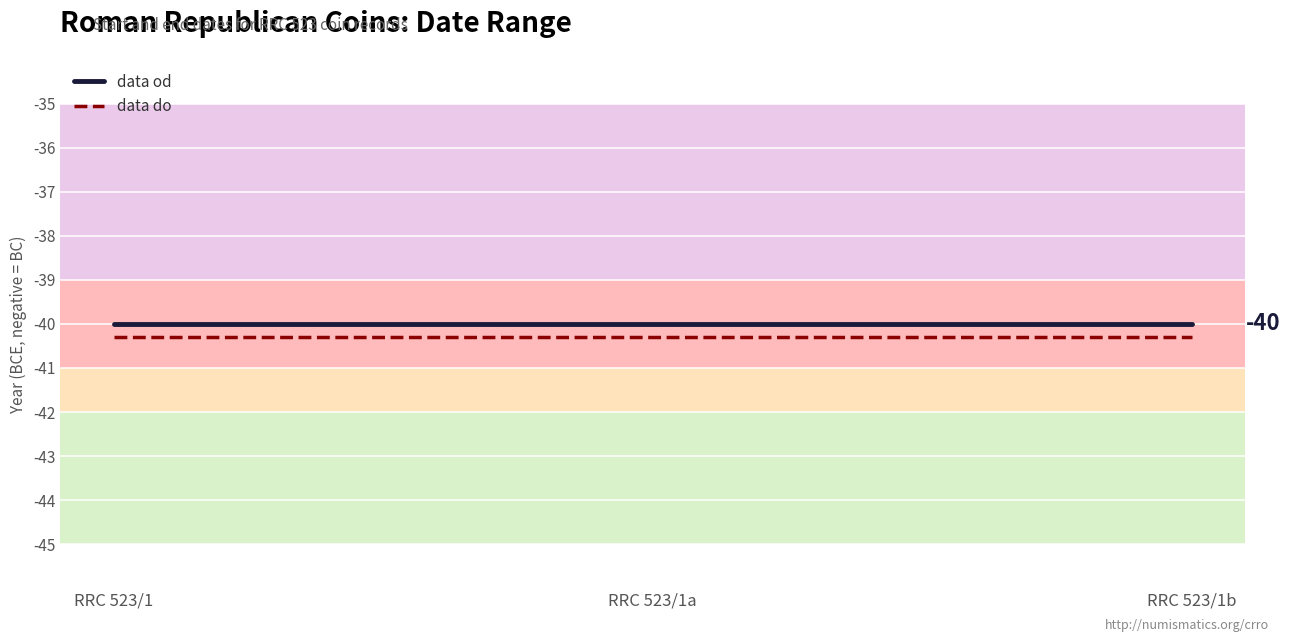

What is the average value of the data od series?

-40.0